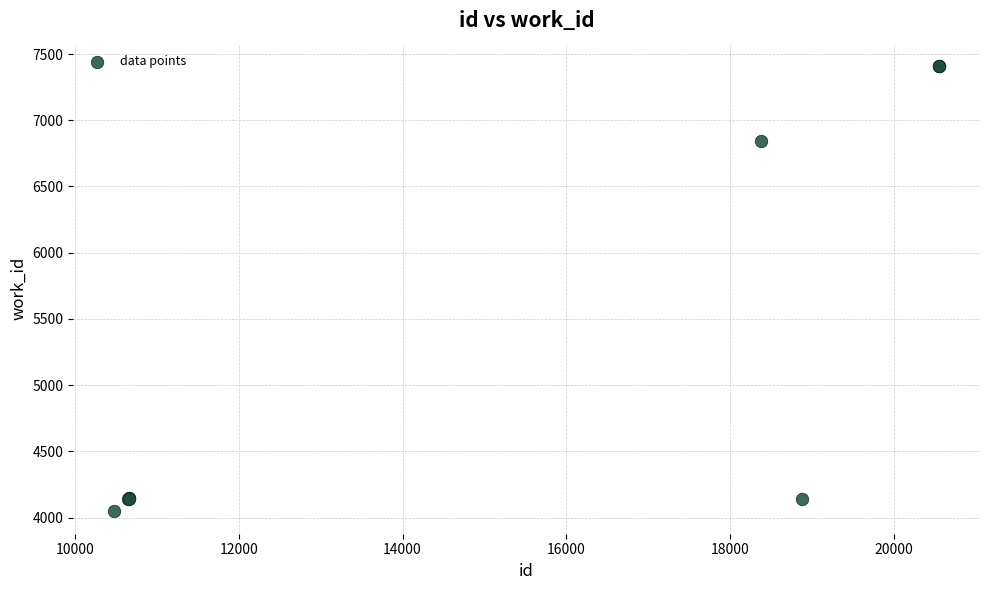

What Y value in the scatter plot is closest to 5728?

6842